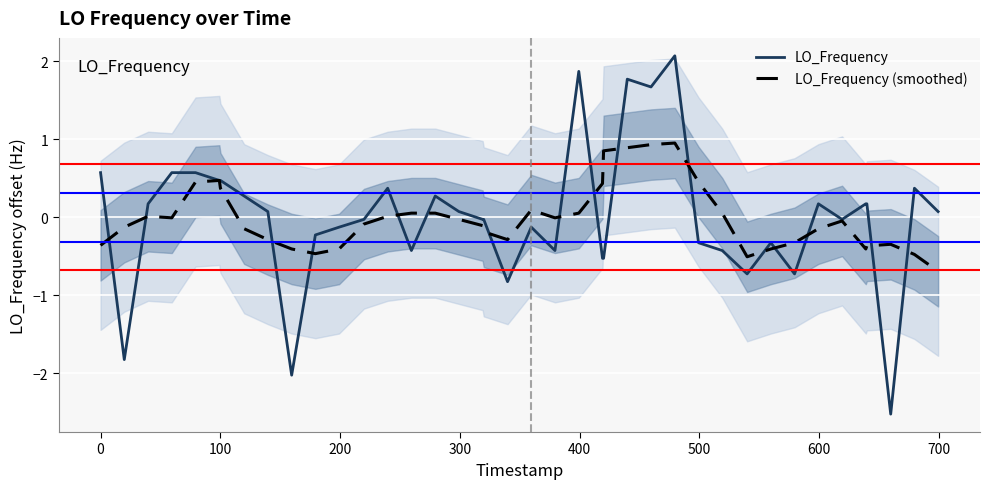

True or false: LO_Frequency and LO_Frequency (smoothed) intersect in this chart.

True